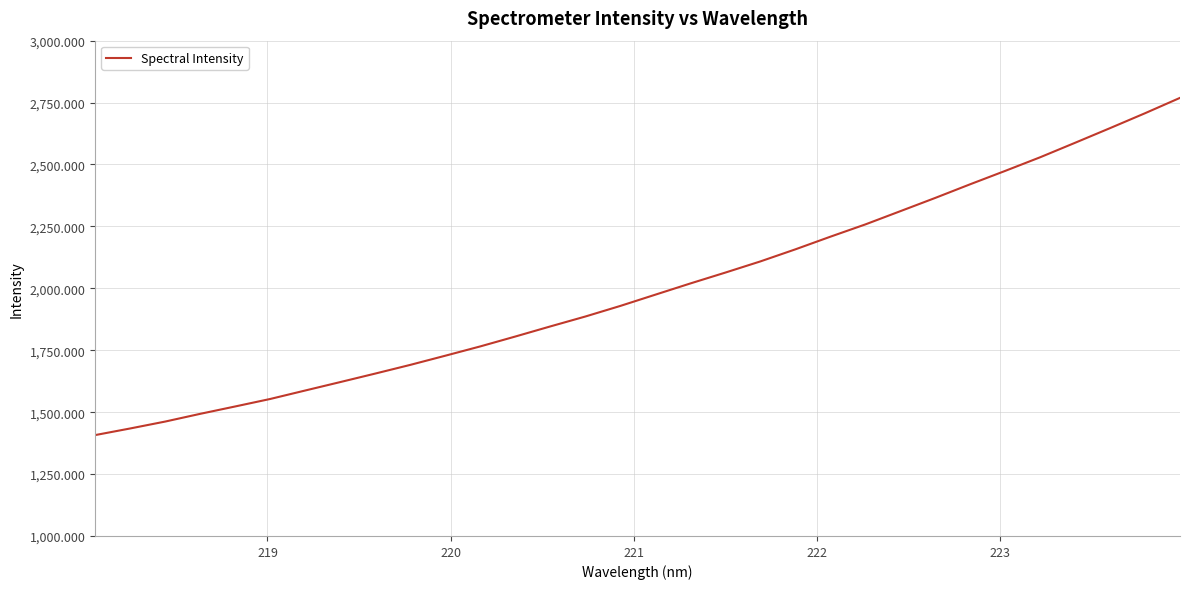

What is the minimum value shown in the chart?

1407.4